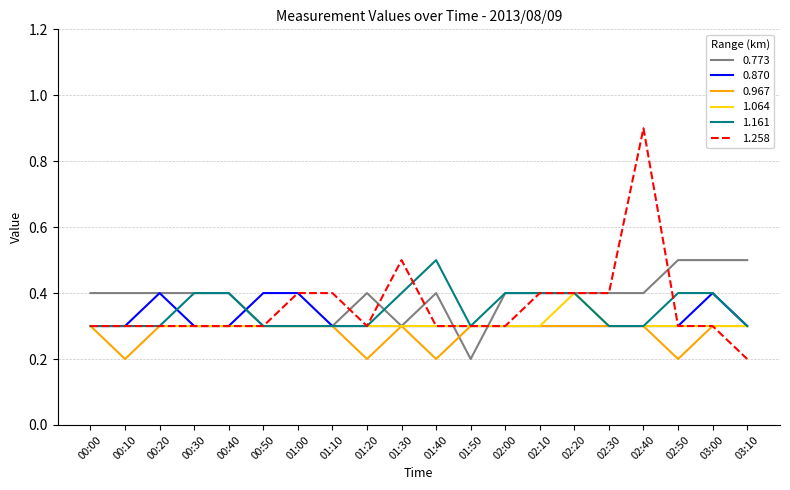

What value does the 0.967 series have at 02:10?

0.3